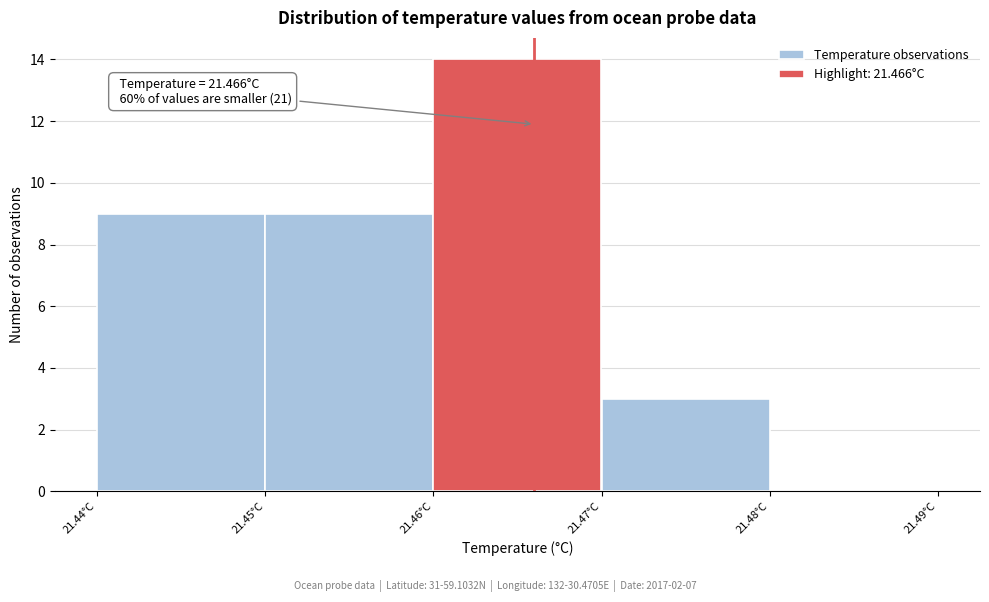

Over which range of the x-axis is the bar tallest?

21.46 to 21.47